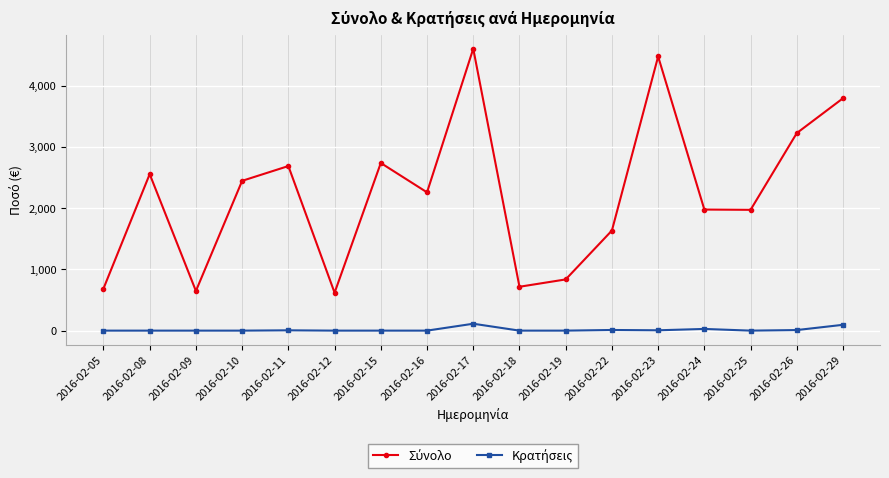

Which category has the highest value across all series?

2016-02-17